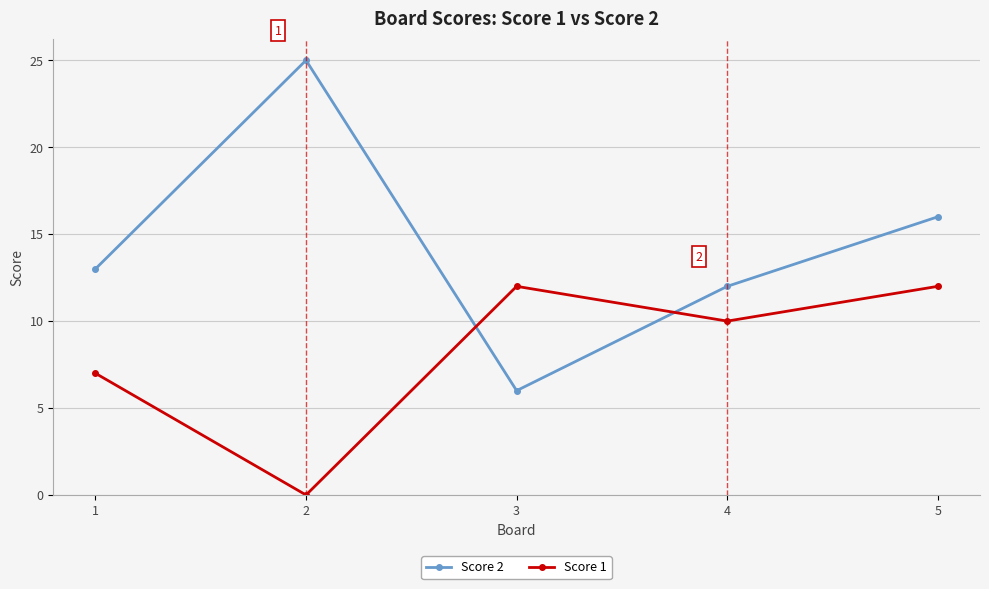

Rank the categories by Score 2 value from lowest to highest.

3, 4, 1, 5, 2